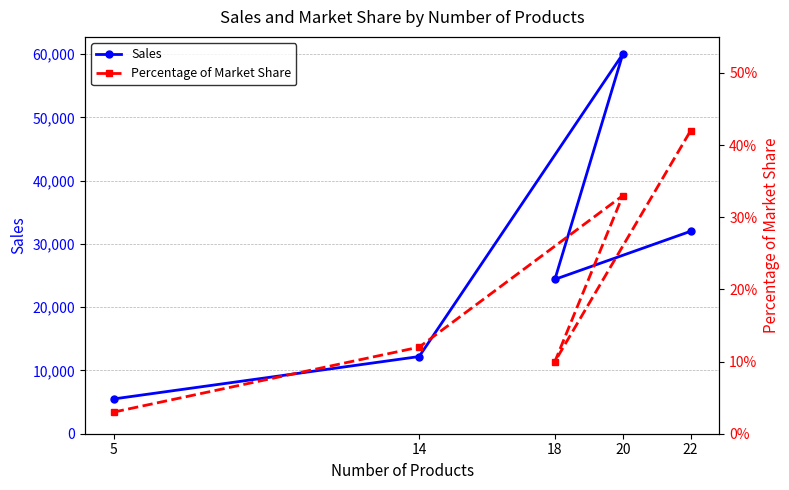

What position from the left is 14?

2